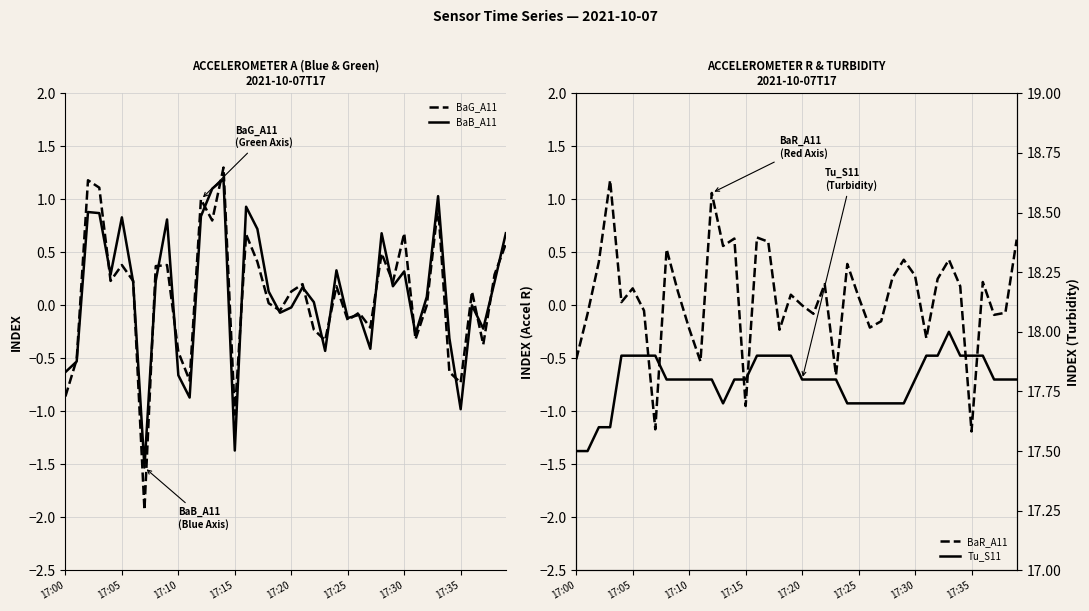

Which category has the highest value across all series?

33